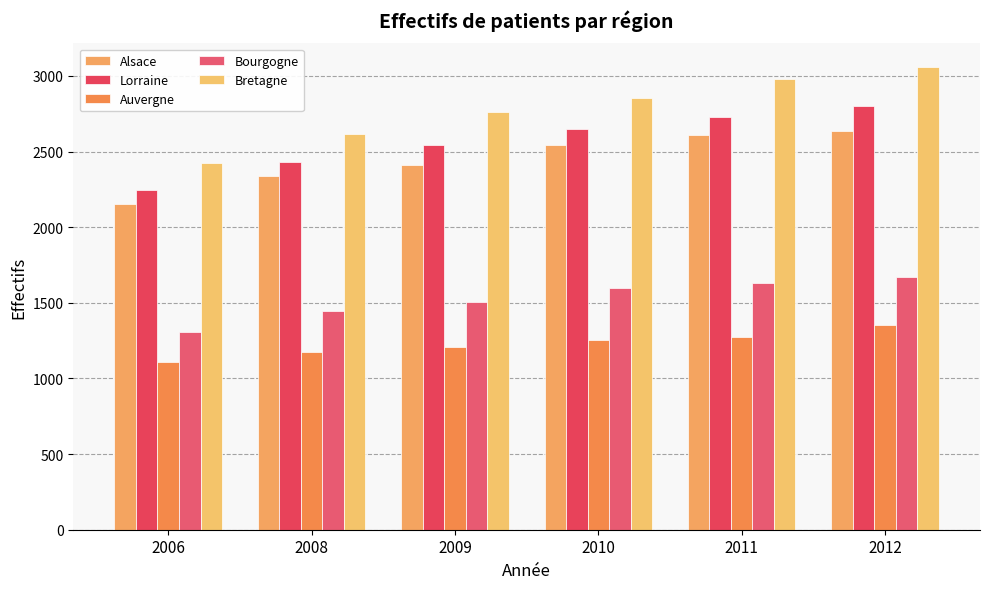

Which label corresponds to the largest value in the chart?

2012